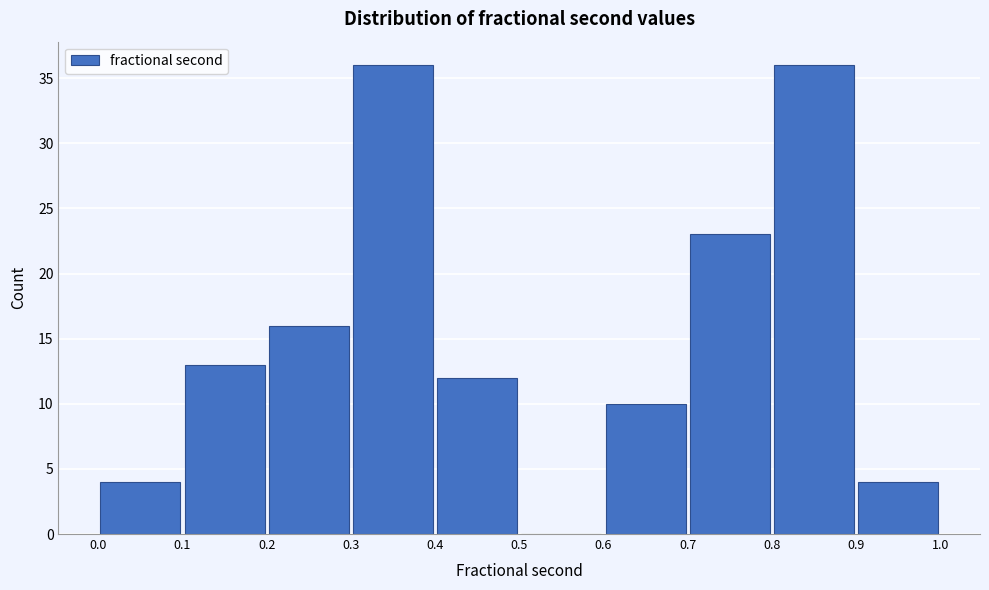

Reading left to right, transcribe this chart: for each bar, give the range it covers on the x-axis and its height. The values are not printed on the chart, so give them approximately, as read against the axis.

0.0 to 0.1: 4
0.1 to 0.2: 13
0.2 to 0.3: 16
0.3 to 0.4: 36
0.4 to 0.5: 12
0.5 to 0.6: 0
0.6 to 0.7: 10
0.7 to 0.8: 23
0.8 to 0.9: 36
0.9 to 1.0: 4